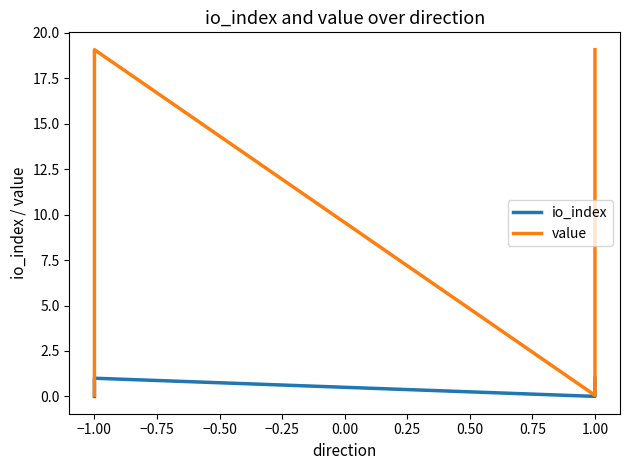

True or false: value and io_index intersect in this chart.

False